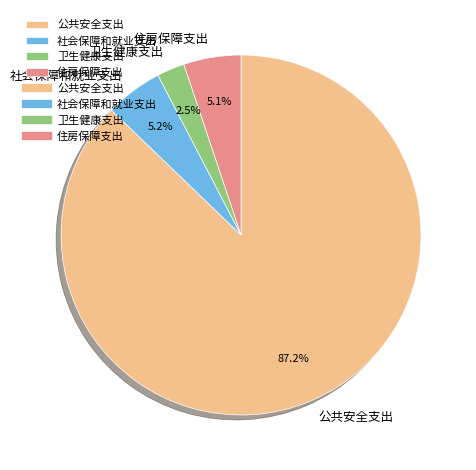

What is the total percentage of 卫生健康支出 and 社会保障和就业支出?

7.7%